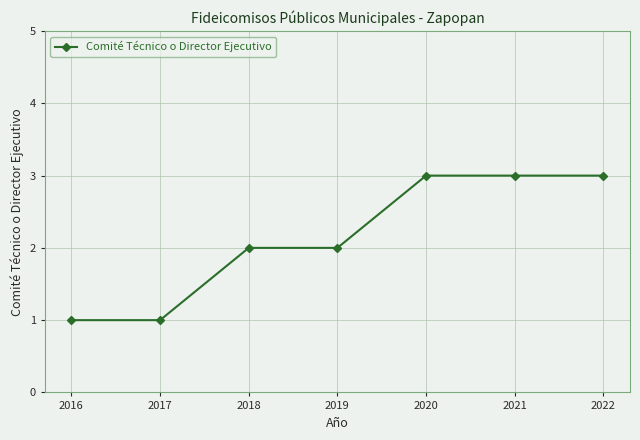

Reading right to left, list all the values displayed in this chart.

3	3	3	2	2	1	1